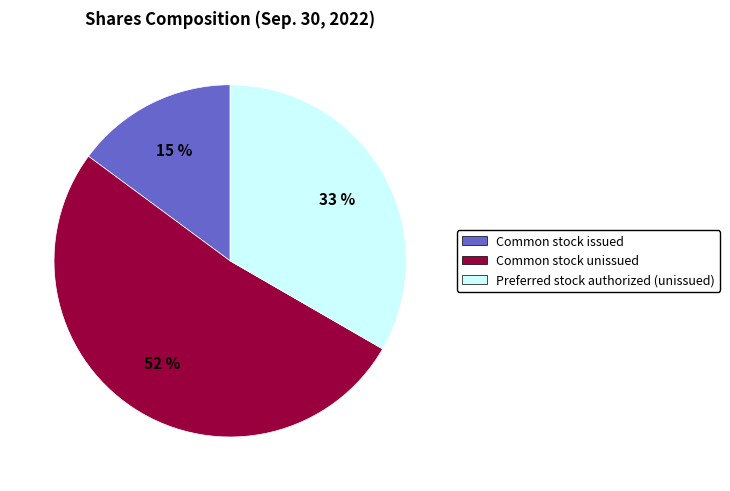

Rank the categories by value from lowest to highest.

Common stock issued, Preferred stock authorized (unissued), Common stock unissued